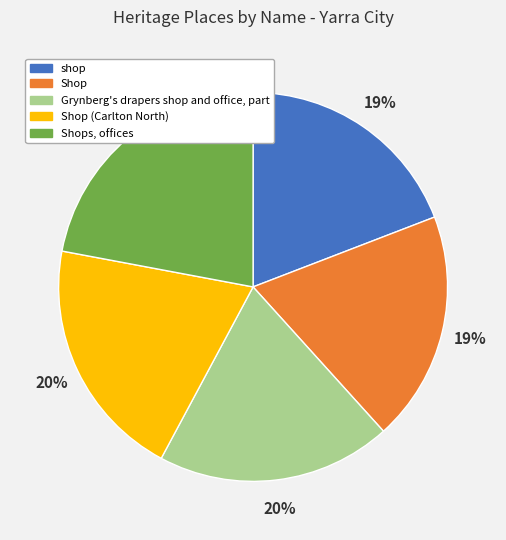

What percentage is the Grynberg's drapers shop and office, part slice, to the nearest percent?

20%